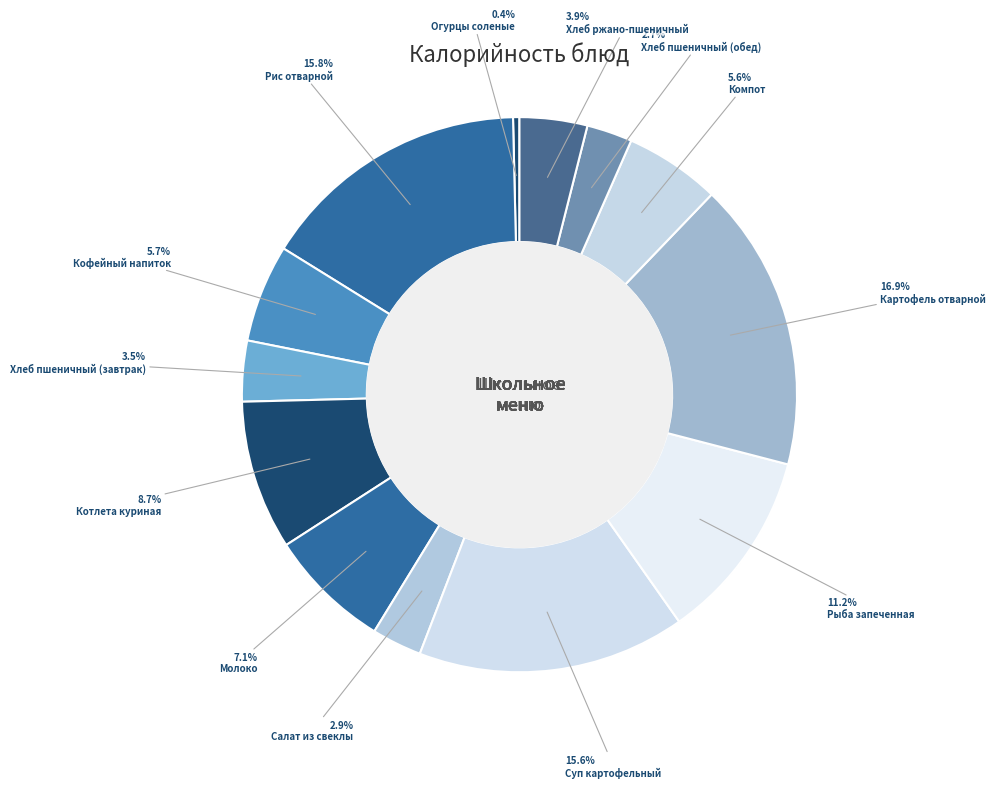

Count the number of slices in the pie.

13